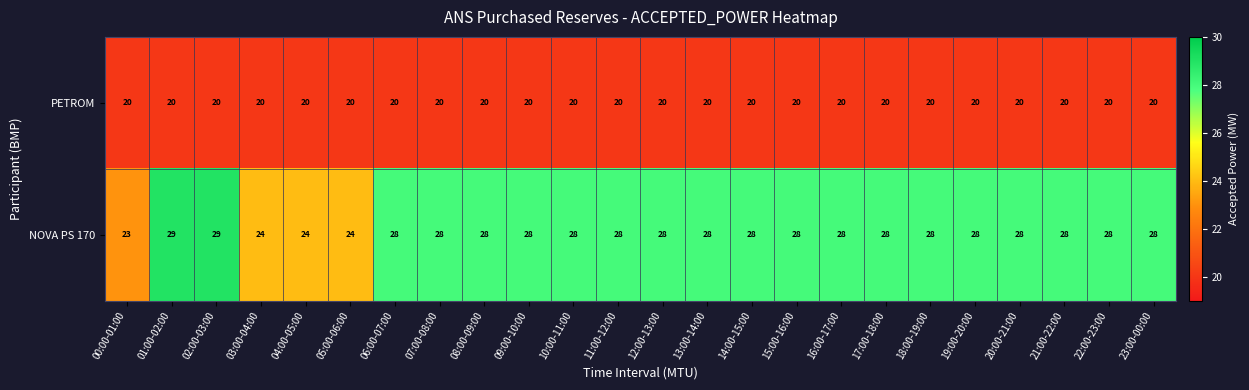

List the series in order of their overall mean, highest first.

NOVA PS 170, PETROM